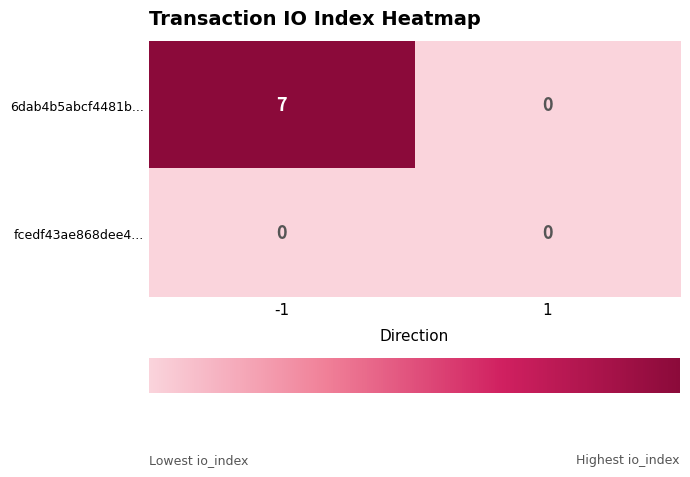

What is the approximate value of 6dab4b5abcf4481b... at -1?

7